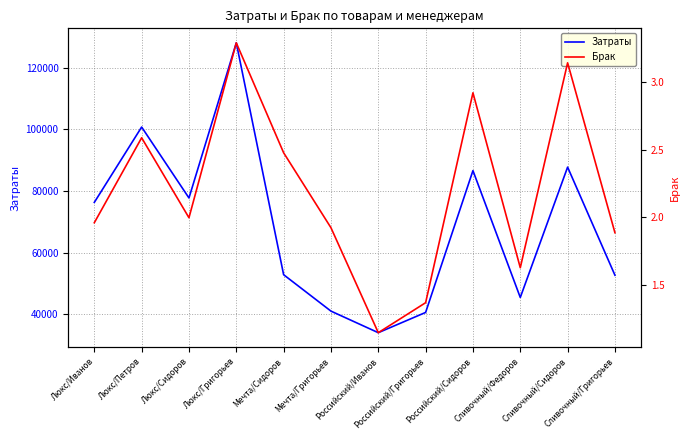

What position from the left is Российский/Сидоров?

9